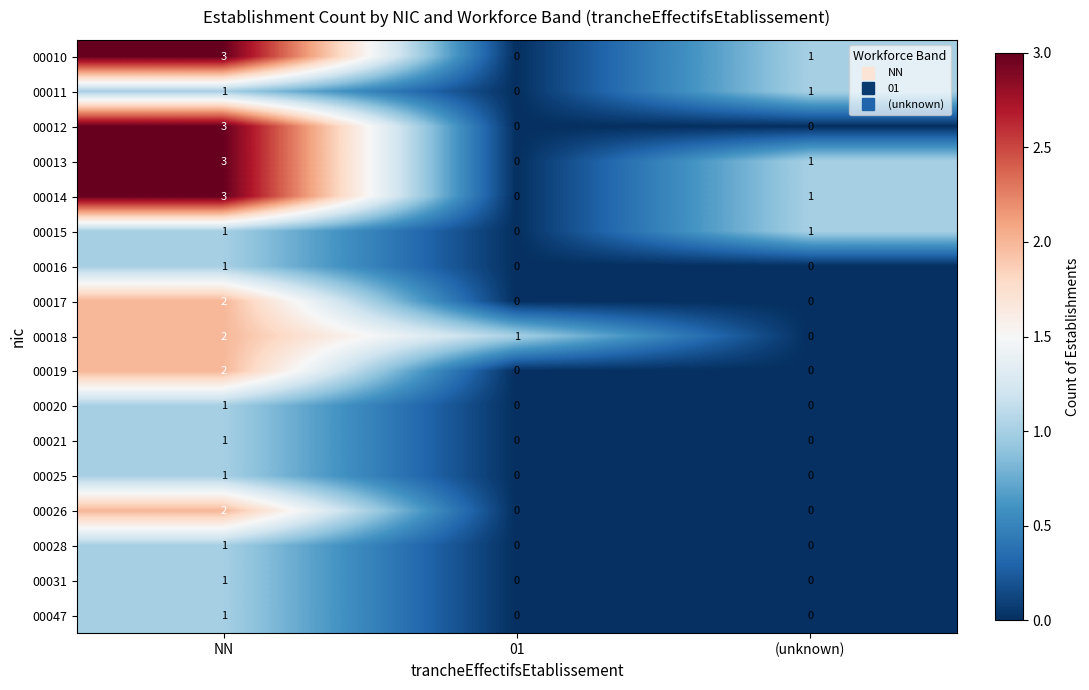

Count the number of data series in this chart.

17